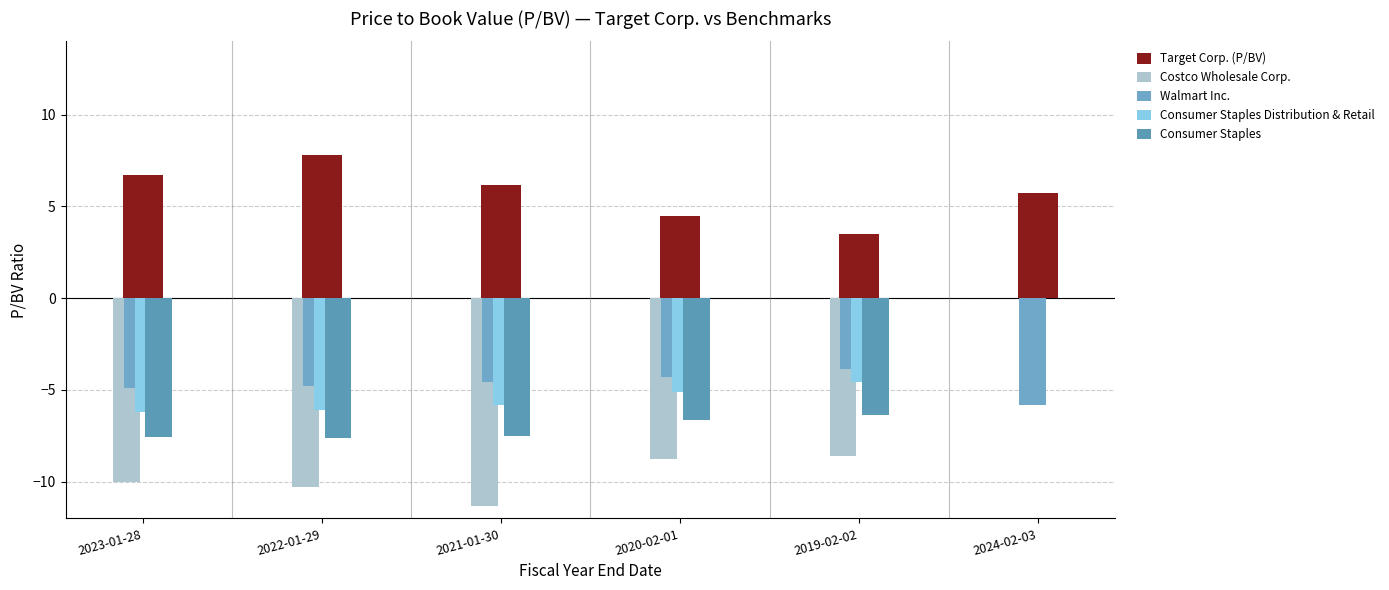

Are the bars grouped side by side (vs. stacked)?

Yes